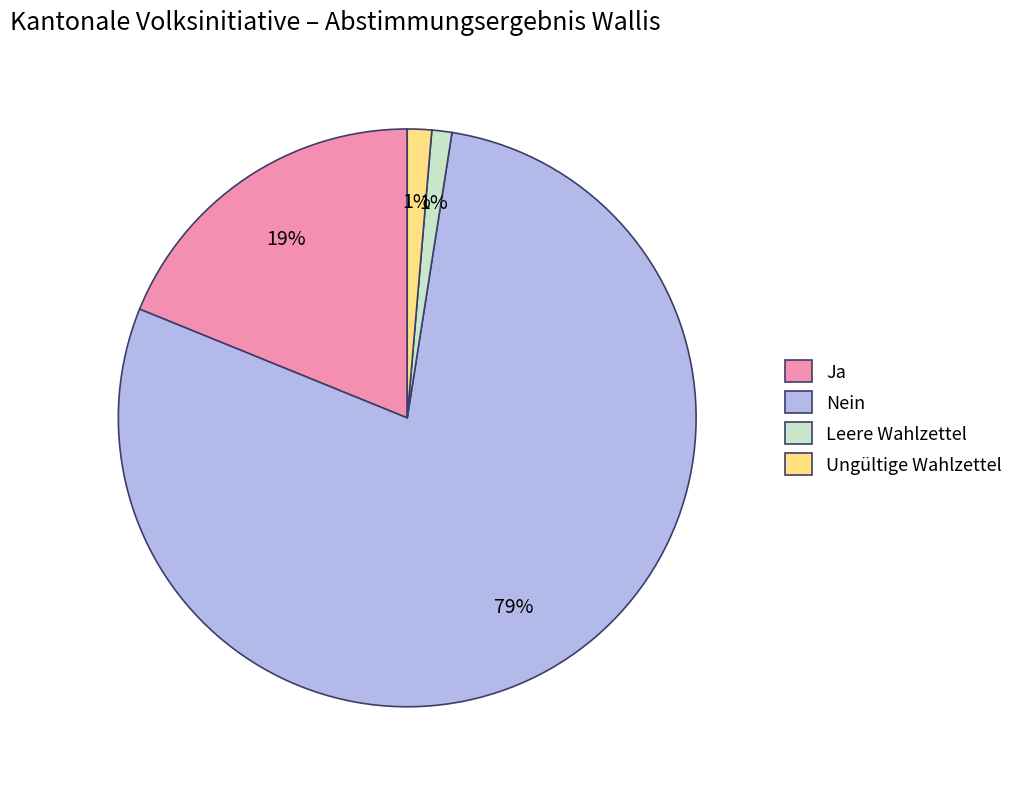

Which slice is the largest?

Nein